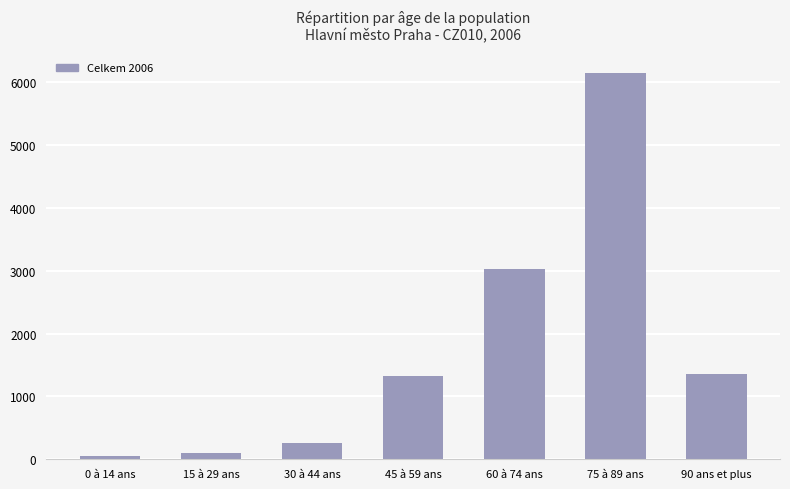

How many categories are shown in the chart?

7